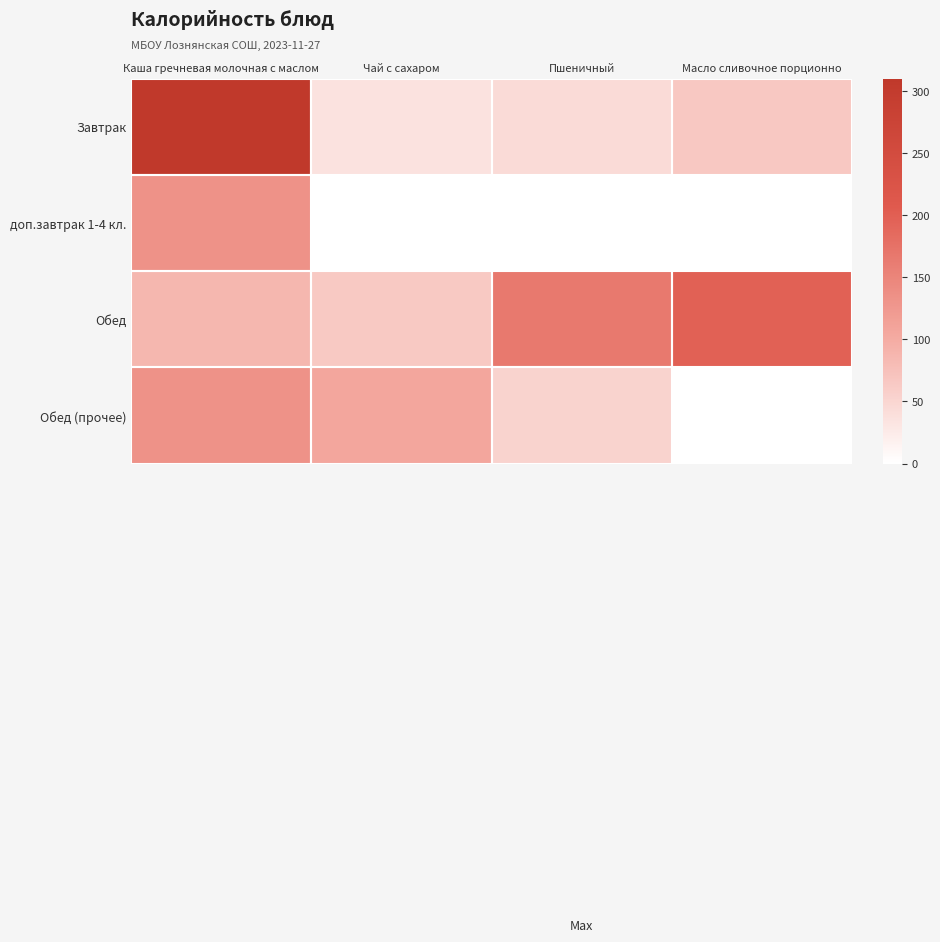

Reading left to right, extract all data points from this chart.

Завтрак: Каша гречневая молочная с маслом=310.0	Чай с сахаром=35.0	Пшеничный=42.7	Масло сливочное порционно=66.2
доп.завтрак 1-4 кл.: Каша гречневая молочная с маслом=132.9	Чай с сахаром=0.0	Пшеничный=0.0	Масло сливочное порционно=0.0
Обед: Каша гречневая молочная с маслом=86.4	Чай с сахаром=64.5	Пшеничный=165.6	Масло сливочное порционно=196.3
Обед (прочее): Каша гречневая молочная с маслом=132.9	Чай с сахаром=106.8	Пшеничный=52.6	Масло сливочное порционно=0.0